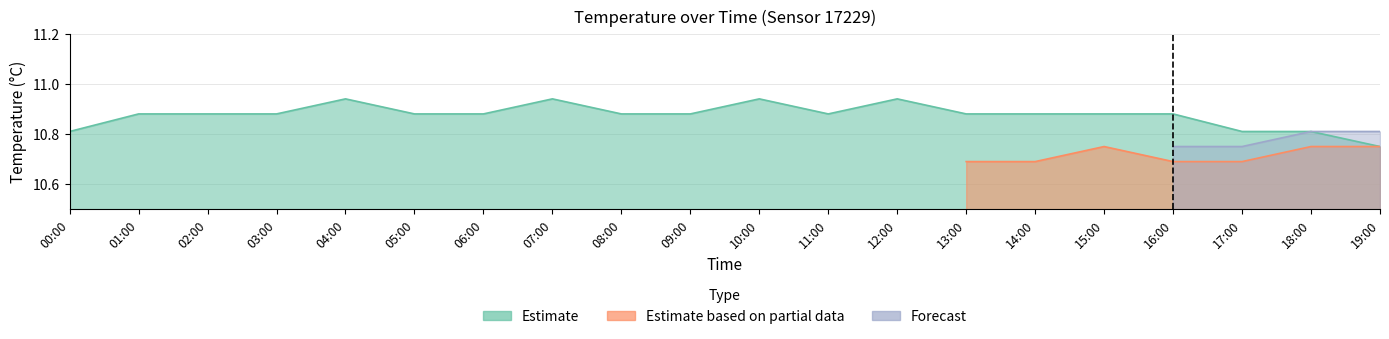

True or false: Estimate and Estimate based on partial data intersect in this chart.

False